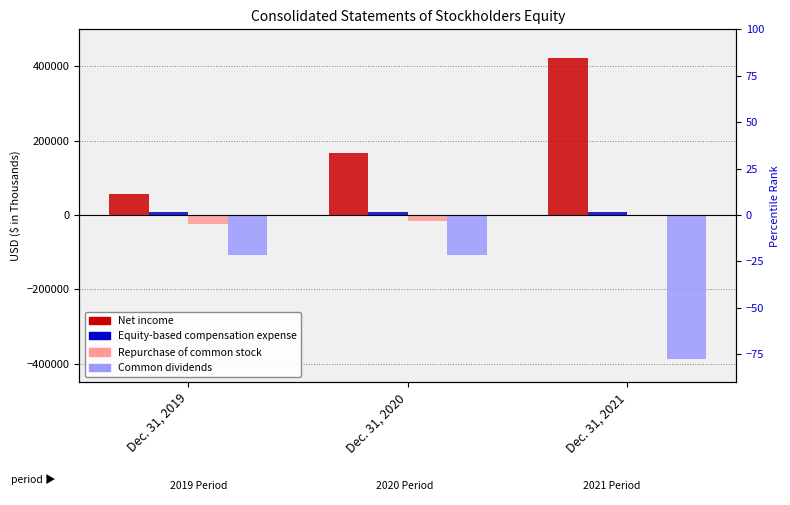

List the series in order of their peak value, highest first.

Net income, Equity-based compensation expense, Repurchase of common stock, Common dividends